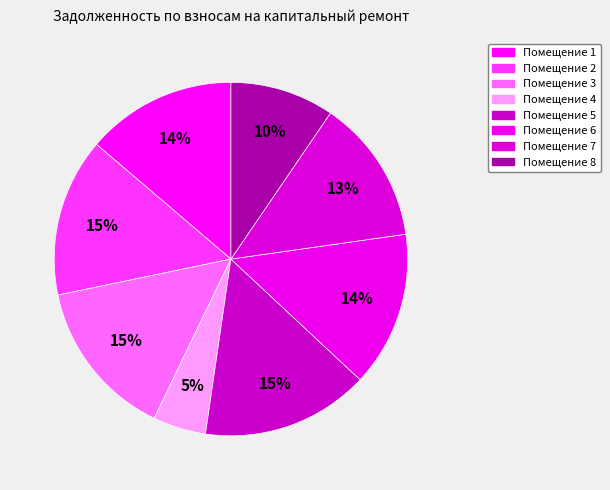

How many segments does this pie chart have?

8